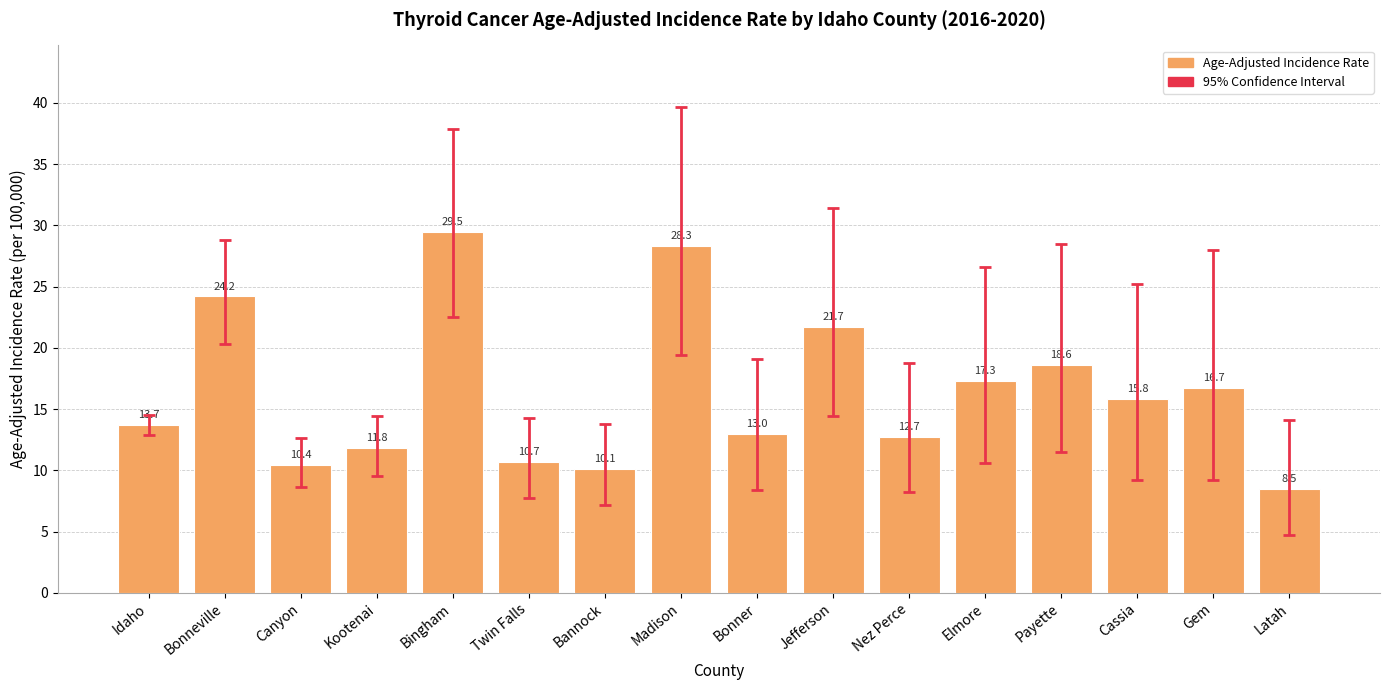

Between Canyon and Bonner, which is larger?

Bonner